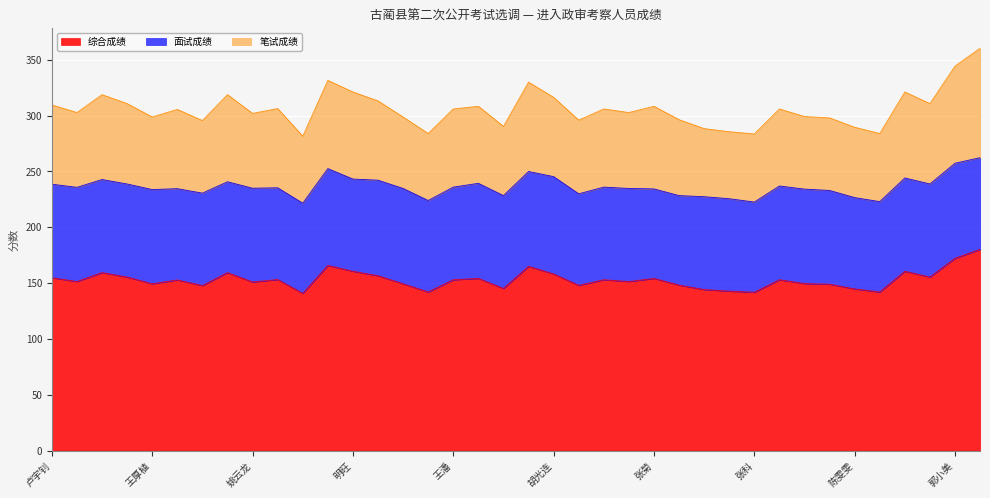

Which category has the highest value in the 综合成绩 series?

陈晓莎